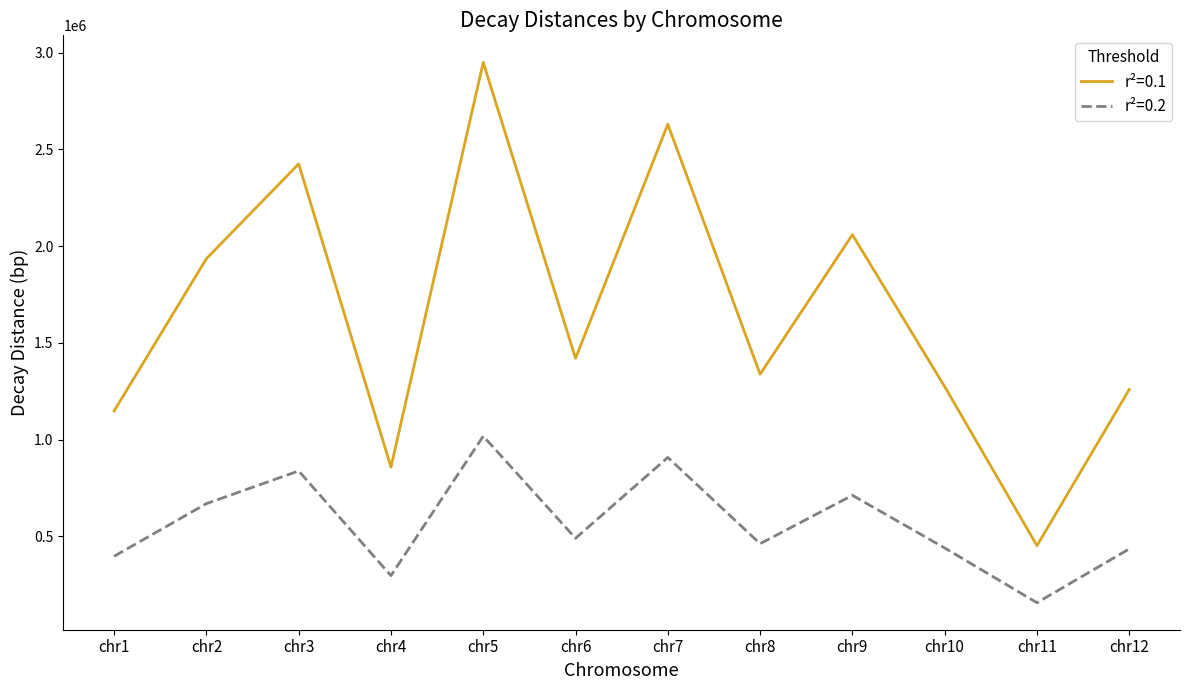

Rank the series by their average value, from highest to lowest.

r²=0.1, r²=0.2